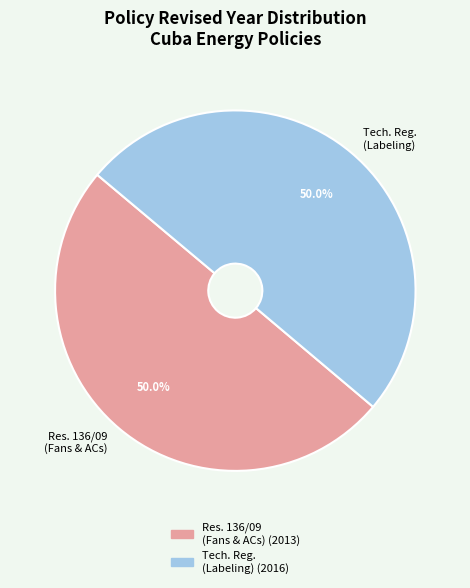

Count the number of slices in the pie.

2